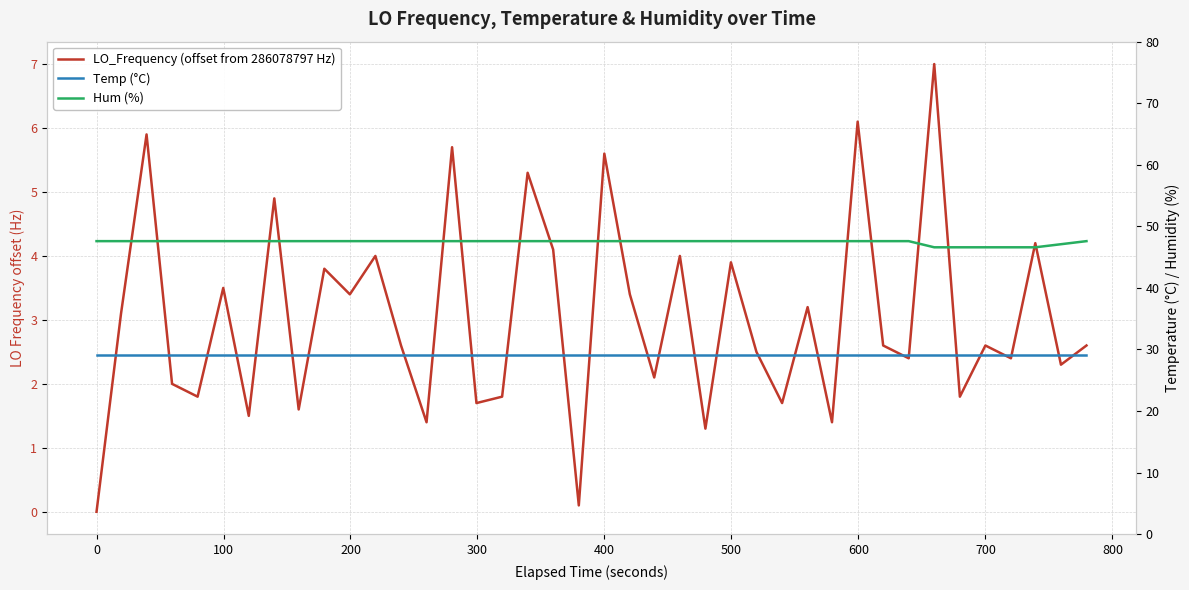

True or false: Temp (°C) and LO_Frequency (offset from 286078797 Hz) cross at least once.

False